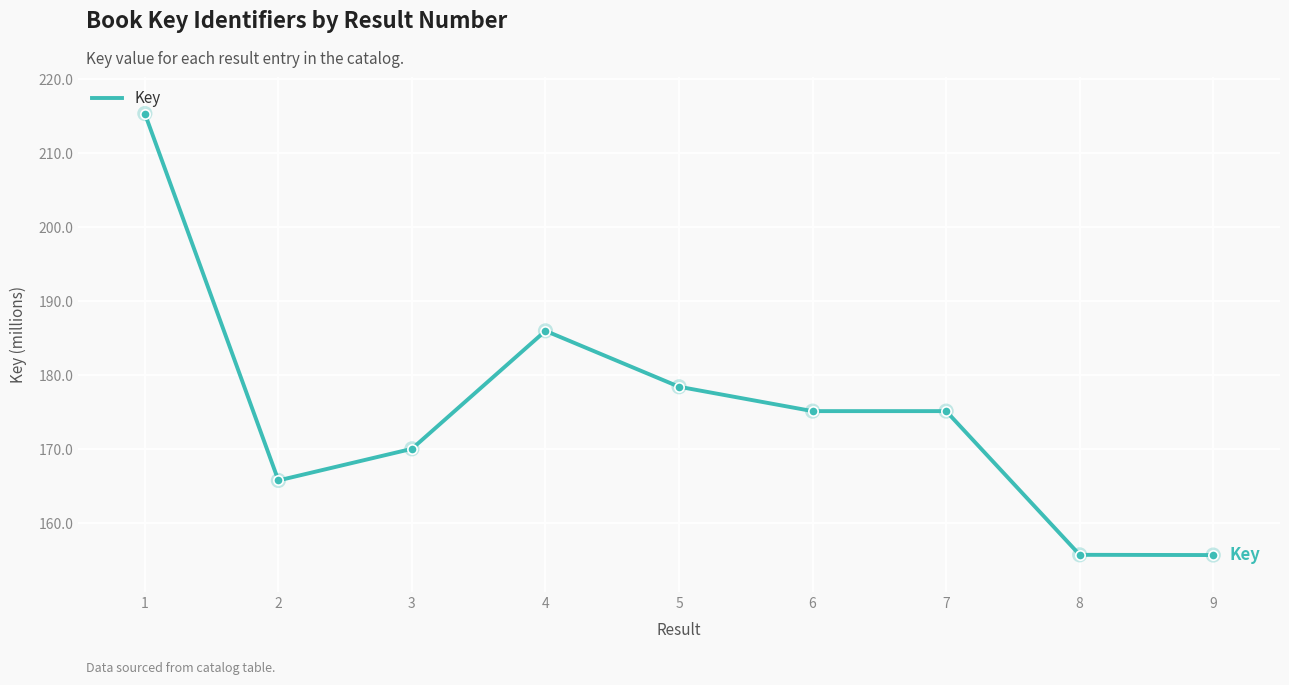

Which has a higher value, 2 or 4?

4